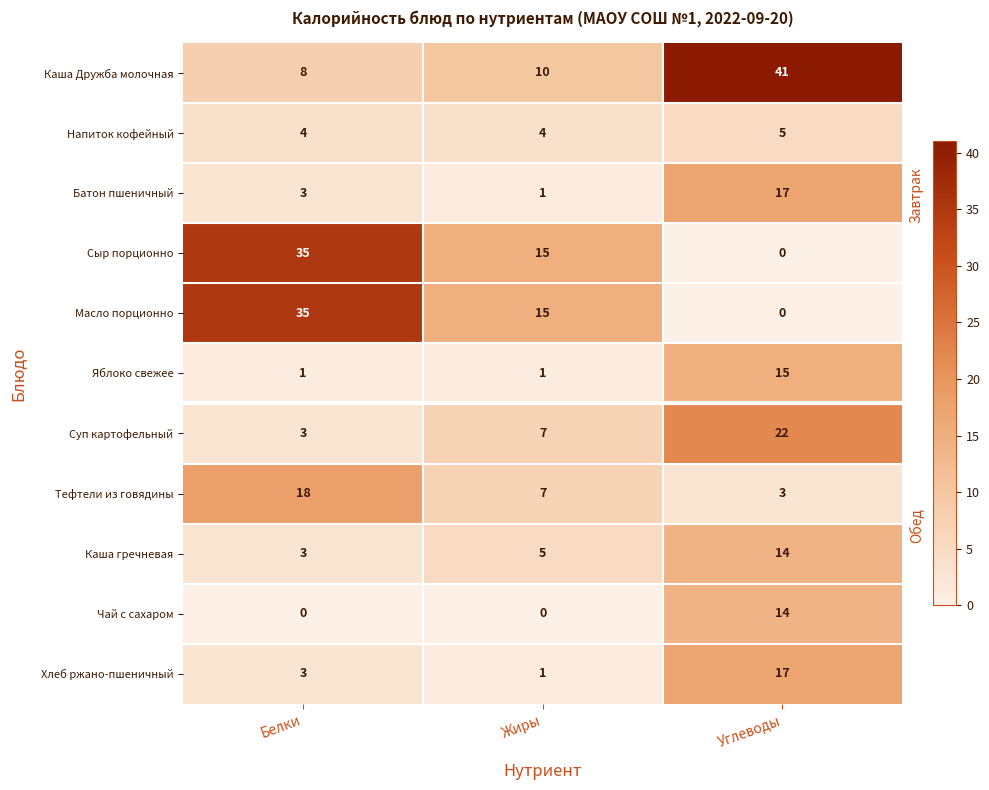

What is the approximate value of Каша Дружба молочная at Жиры?

10